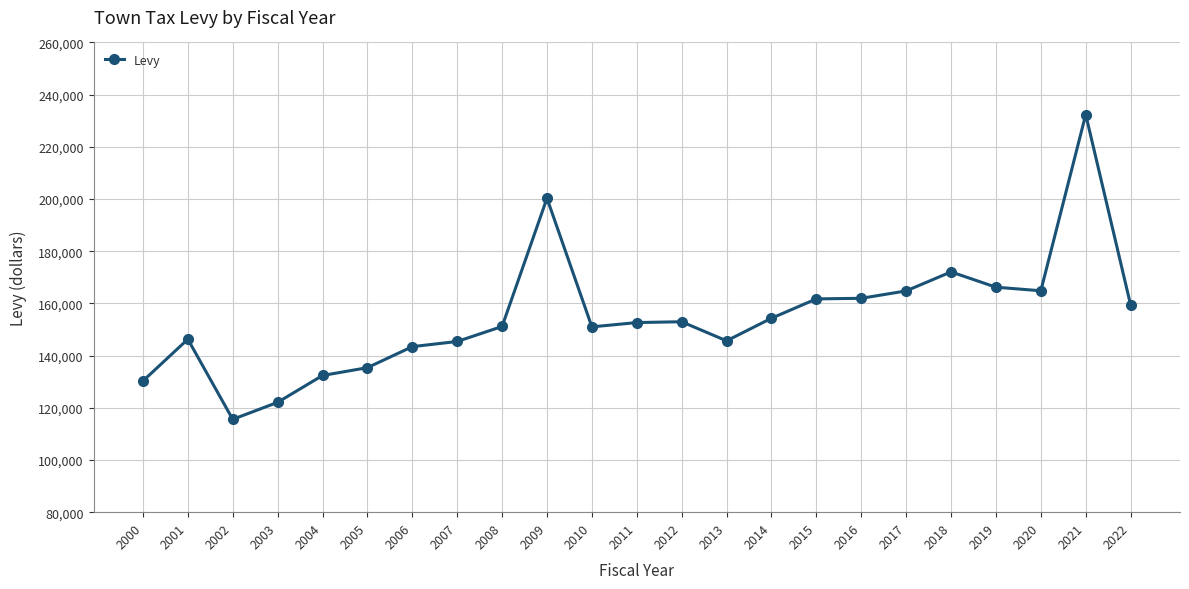

What is the difference between the values at 2003 and 2019?

44124